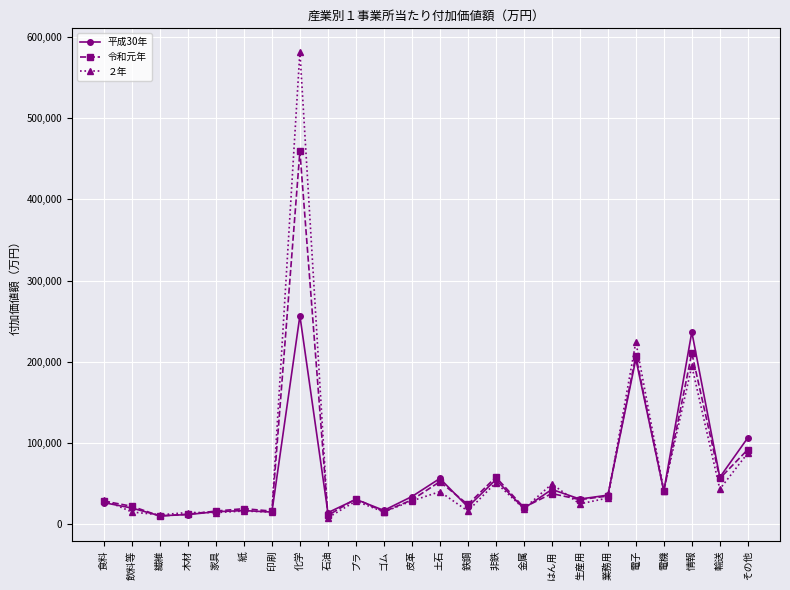

Which series has the largest range (max minus min)?

２年